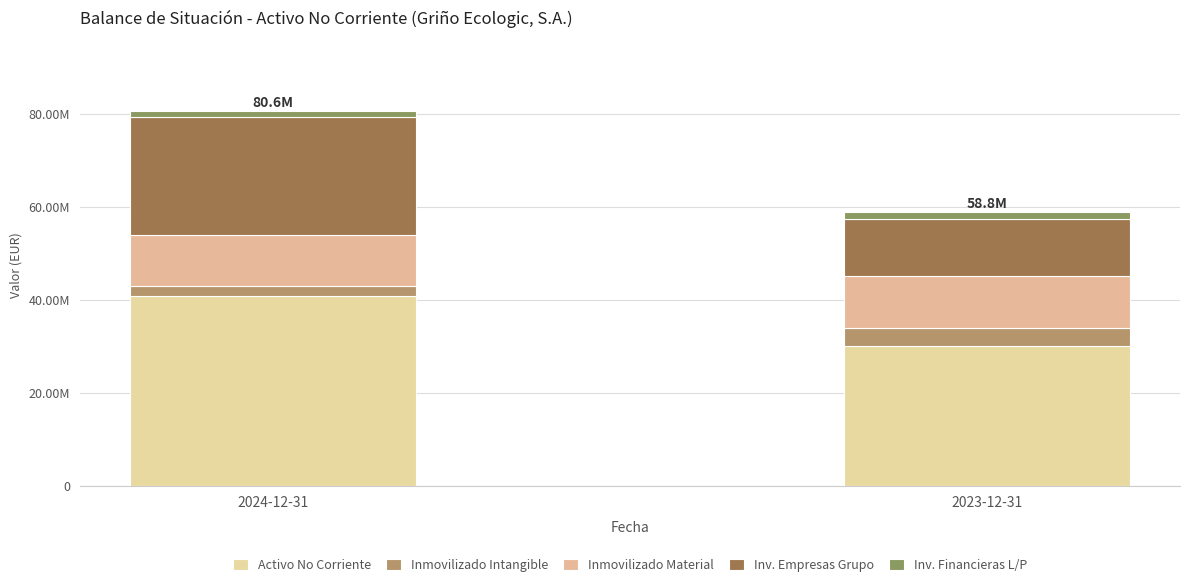

What is the label of the 1st bar from the left?

2024-12-31